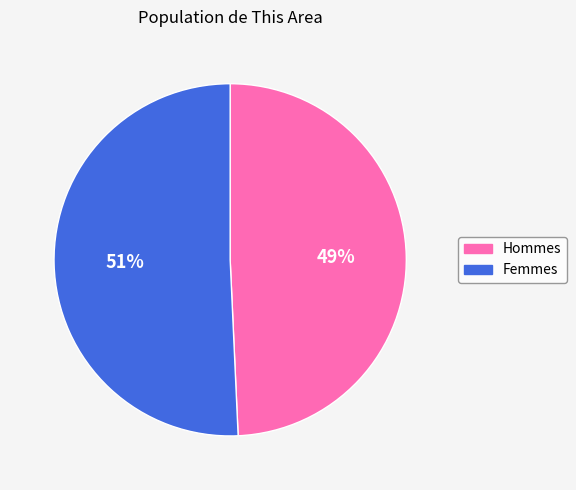

Does any single category account for the majority?

Yes